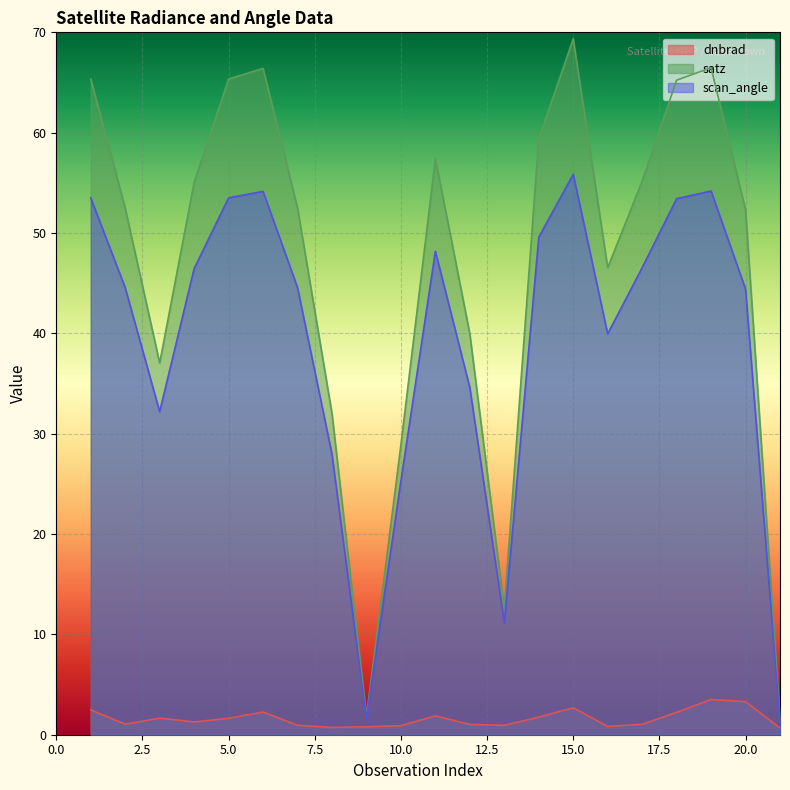

What is the difference between the maximum and minimum values in the satz series?

67.9